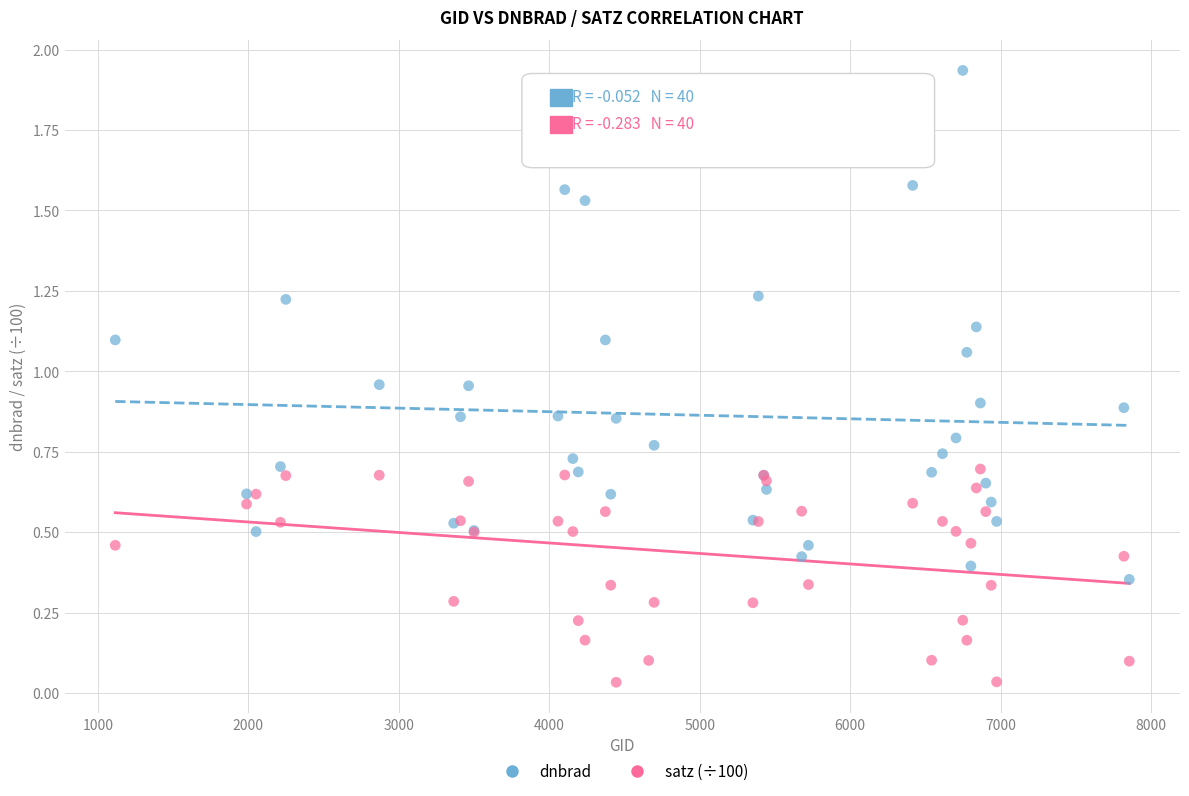

What is the X range (max minus min) for the scatter plot?

6741.0